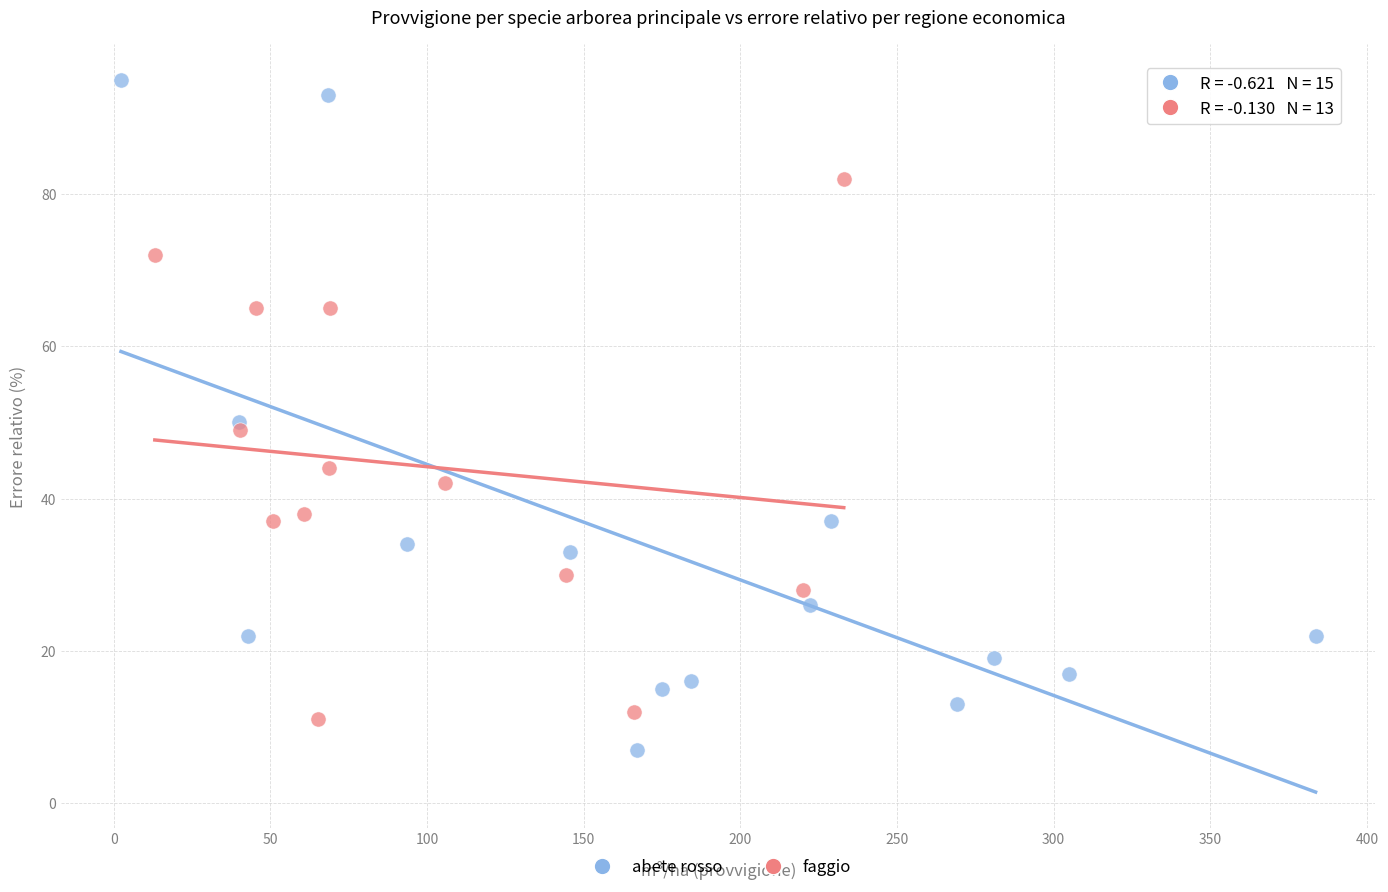

Which series has the largest Y range (max minus min)?

abete rosso